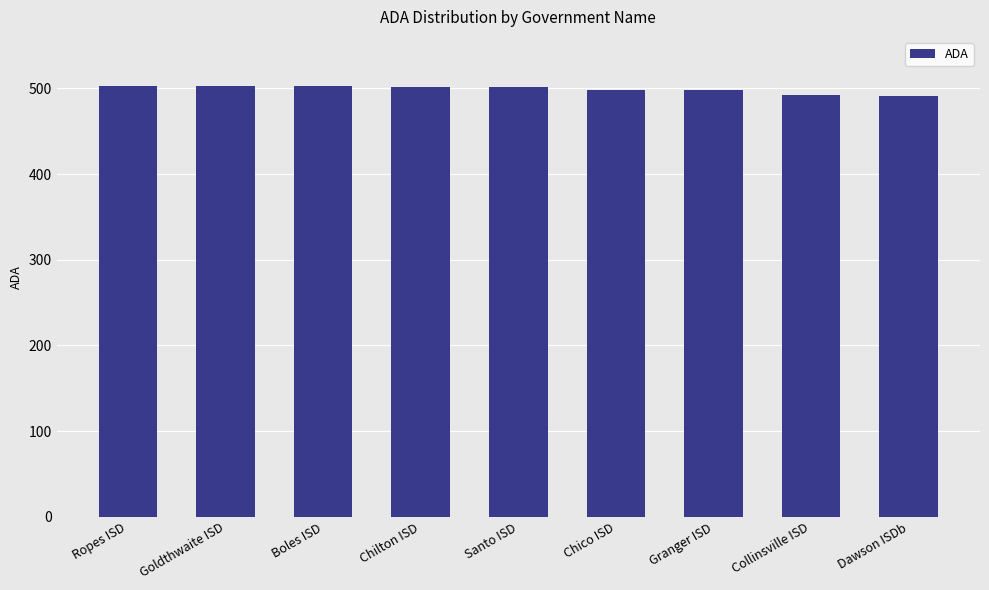

What is the value of the 9th bar from the left?

491.0